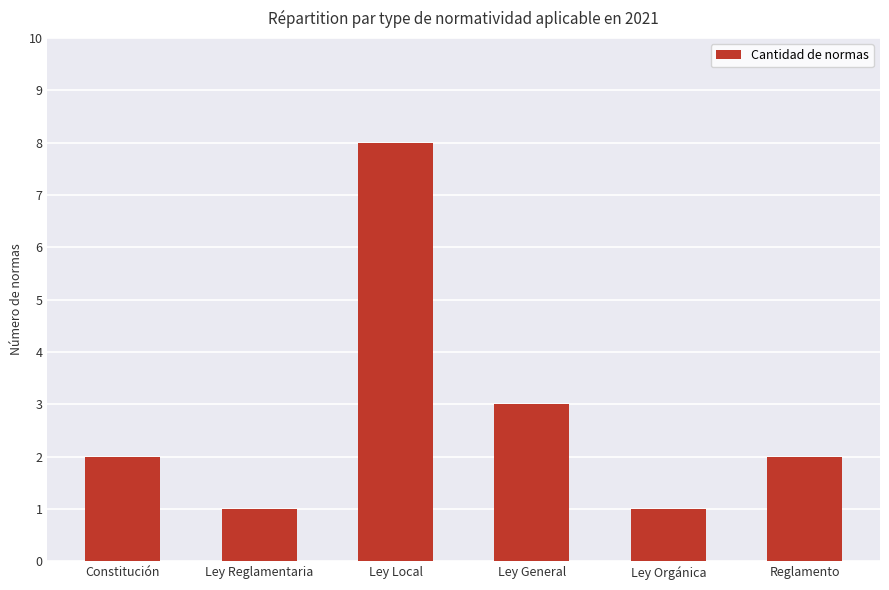

What is the label of the 4th bar from the left?

Ley General